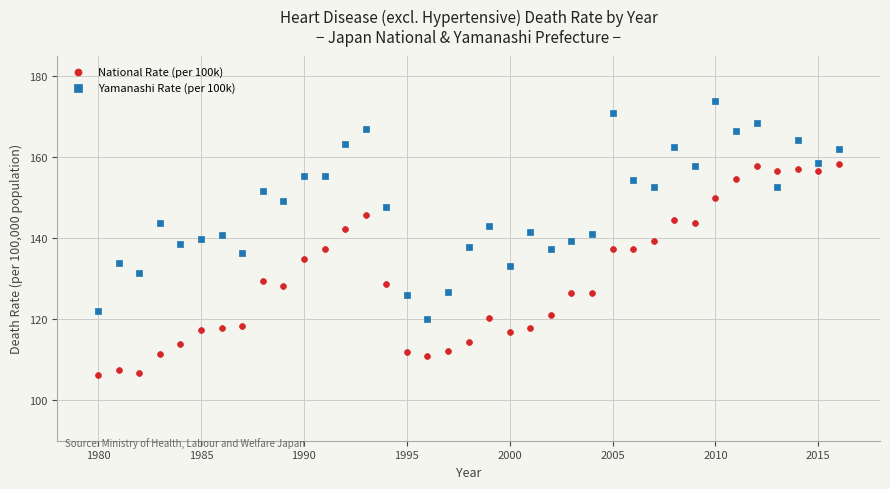

What are all the series names shown in the legend?

National Rate (per 100k), Yamanashi Rate (per 100k)